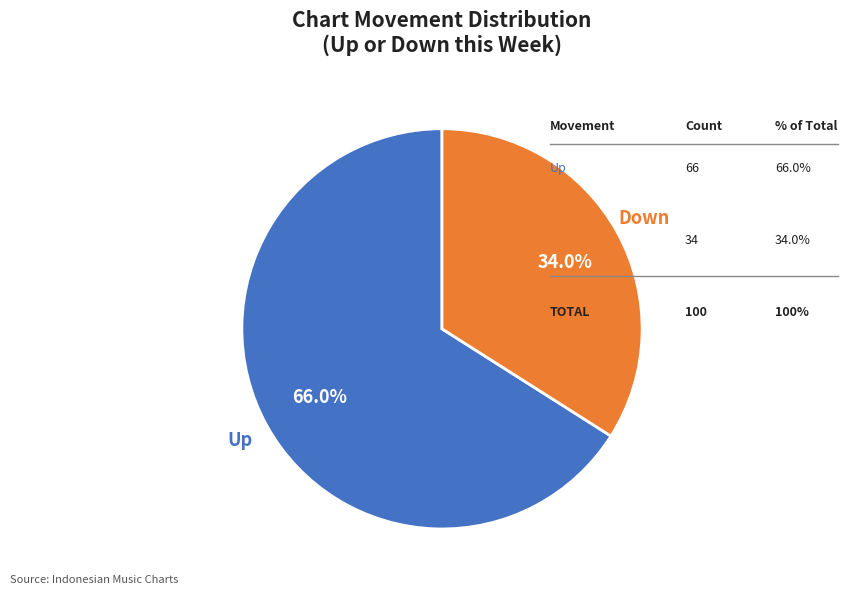

What is the smallest slice in the pie chart?

Down